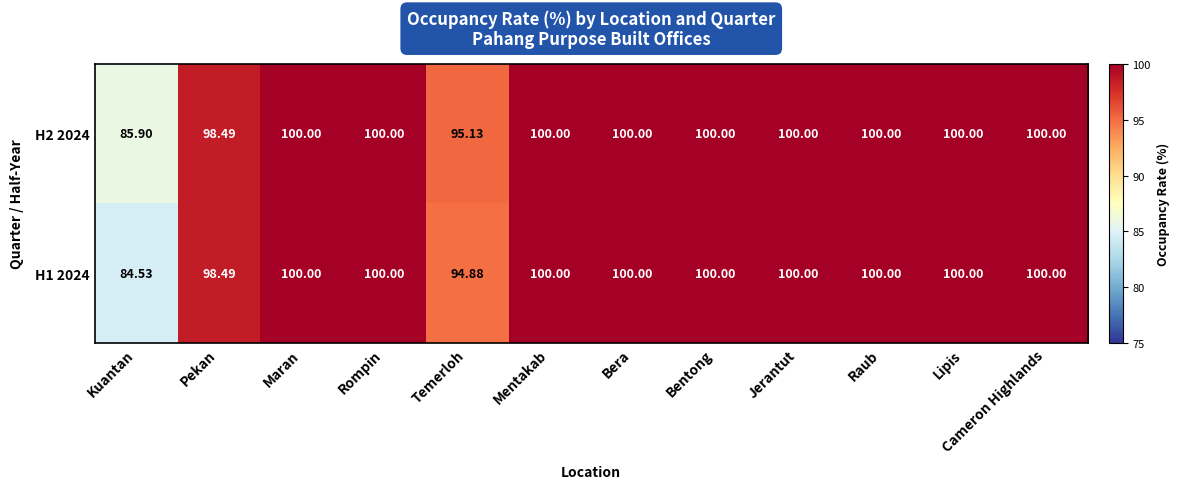

Is the value of H1 2024 at Raub greater than the value of H2 2024 at Temerloh?

Yes